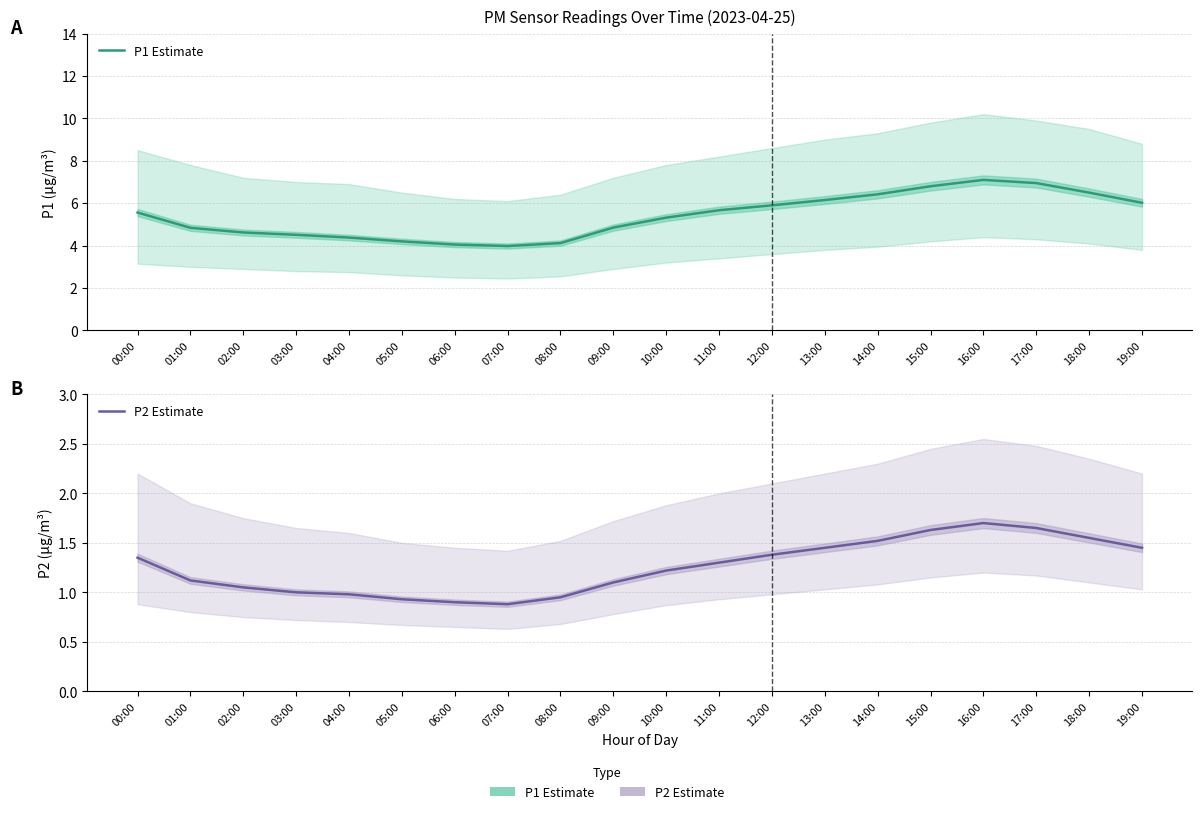

What is the total value across all series at 03:00?

5.5